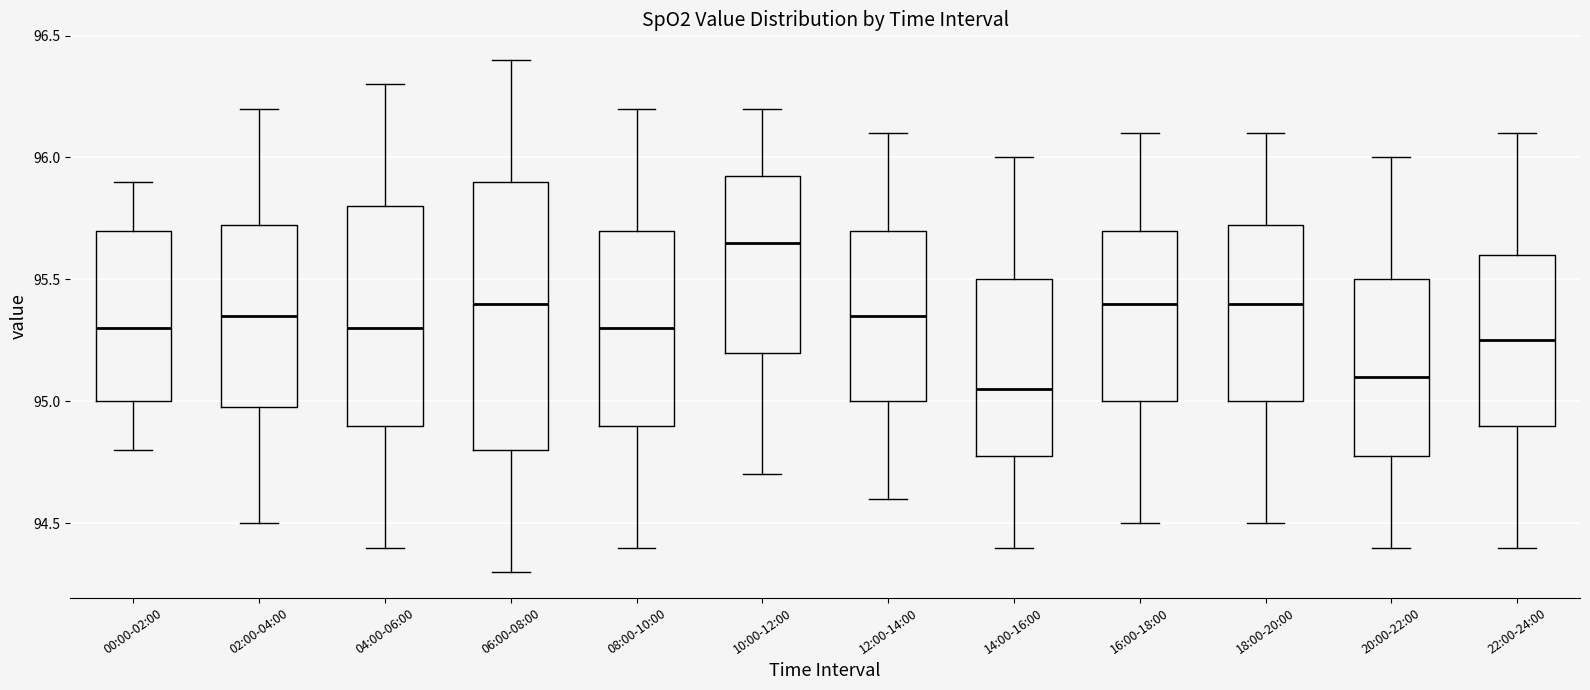

Reading left to right, read every box against the y-axis: the position of its median line, the range the box covers, and the ends of its whiskers. The values are not printed on the chart, so give them approximately, as read against the axis.

00:00-02:00: median 95.30, box 95.00 to 95.70, whiskers 94.80 to 95.90
02:00-04:00: median 95.35, box 95.00 to 95.75, whiskers 94.50 to 96.20
04:00-06:00: median 95.30, box 94.90 to 95.80, whiskers 94.40 to 96.30
06:00-08:00: median 95.40, box 94.80 to 95.90, whiskers 94.30 to 96.40
08:00-10:00: median 95.30, box 94.90 to 95.70, whiskers 94.40 to 96.20
10:00-12:00: median 95.65, box 95.20 to 95.95, whiskers 94.70 to 96.20
12:00-14:00: median 95.35, box 95.00 to 95.70, whiskers 94.60 to 96.10
14:00-16:00: median 95.05, box 94.80 to 95.50, whiskers 94.40 to 96.00
16:00-18:00: median 95.40, box 95.00 to 95.70, whiskers 94.50 to 96.10
18:00-20:00: median 95.40, box 95.00 to 95.75, whiskers 94.50 to 96.10
20:00-22:00: median 95.10, box 94.80 to 95.50, whiskers 94.40 to 96.00
22:00-24:00: median 95.25, box 94.90 to 95.60, whiskers 94.40 to 96.10